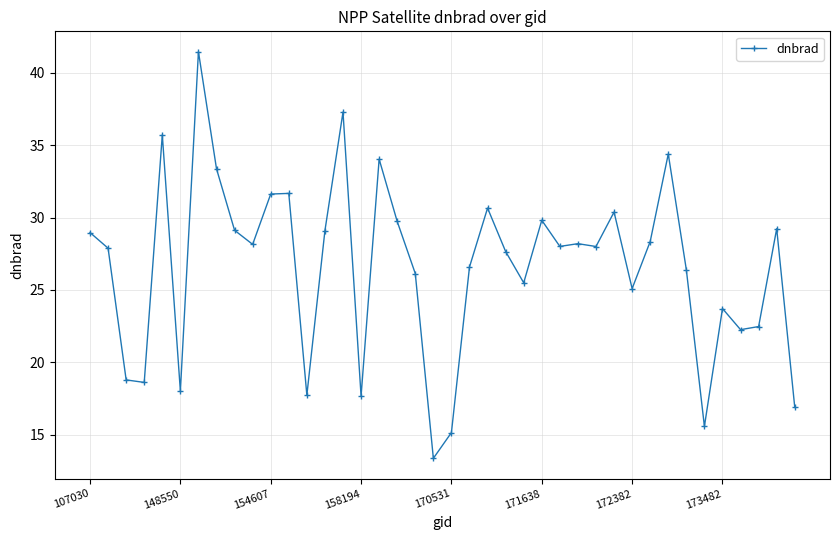

What is the maximum value shown in the chart?

41.5